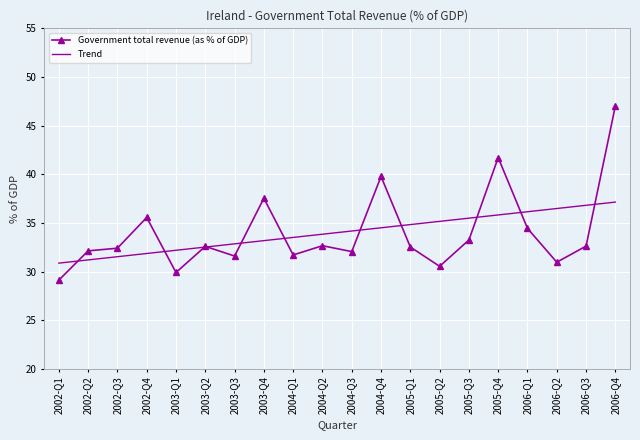

Between which two adjacent categories do Government total revenue (as % of GDP) and Trend first intersect?

2002-Q1 and 2002-Q2